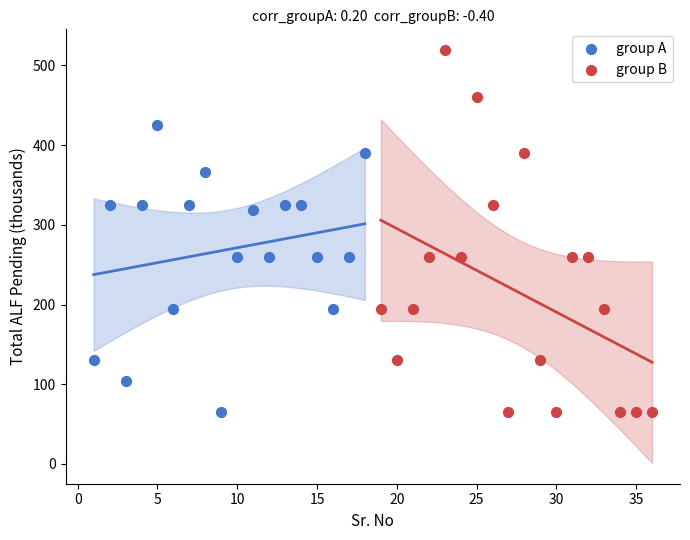

Which series reaches the maximum Y coordinate?

group B